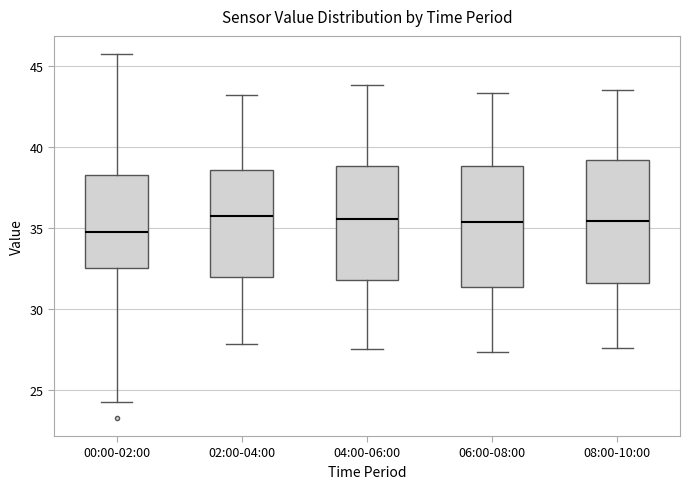

Reading left to right, transcribe this box plot: for each box, give where its median line is, the range the box spans, and where its two whiskers end, as read against the y-axis. The values are not printed on the chart, so give them approximately, as read against the axis.

00:00-02:00: median 35.0, box 32.5 to 38.5, whiskers 24.5 to 45.5
02:00-04:00: median 35.5, box 32.0 to 38.5, whiskers 28.0 to 43.0
04:00-06:00: median 35.5, box 32.0 to 39.0, whiskers 27.5 to 44.0
06:00-08:00: median 35.5, box 31.5 to 39.0, whiskers 27.5 to 43.5
08:00-10:00: median 35.5, box 31.5 to 39.0, whiskers 27.5 to 43.5